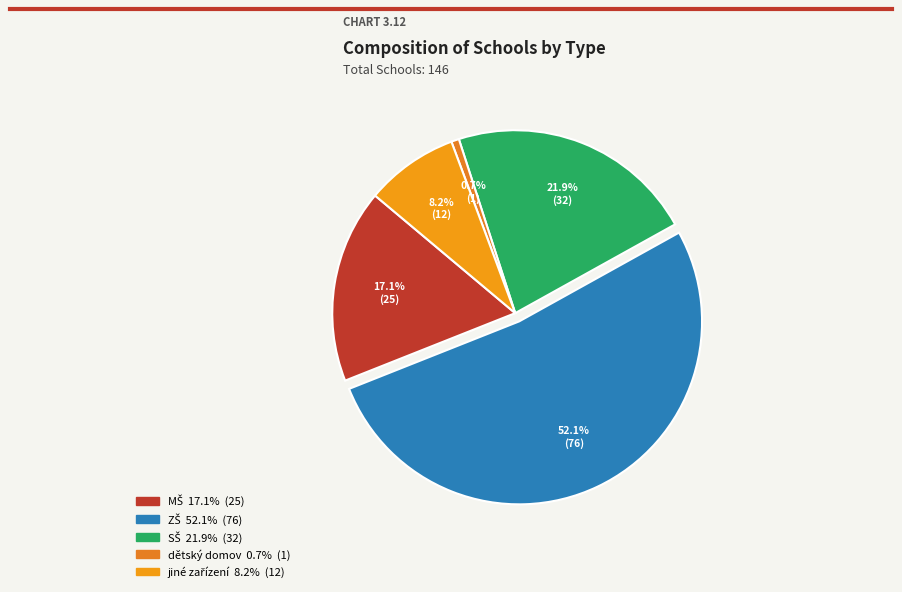

How many segments does this pie chart have?

5